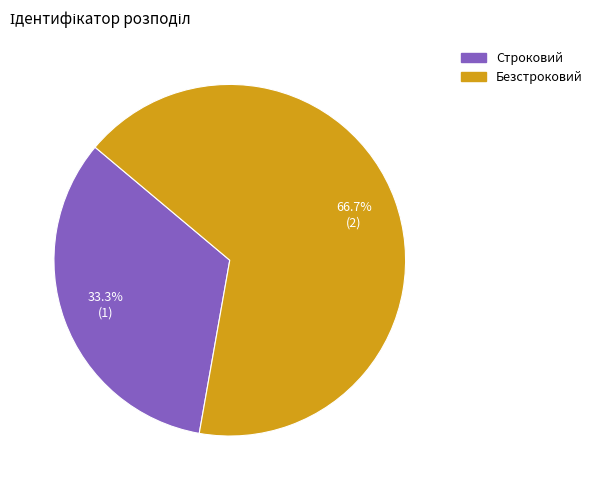

Rank the categories by value from highest to lowest.

Безстроковий, Строковий